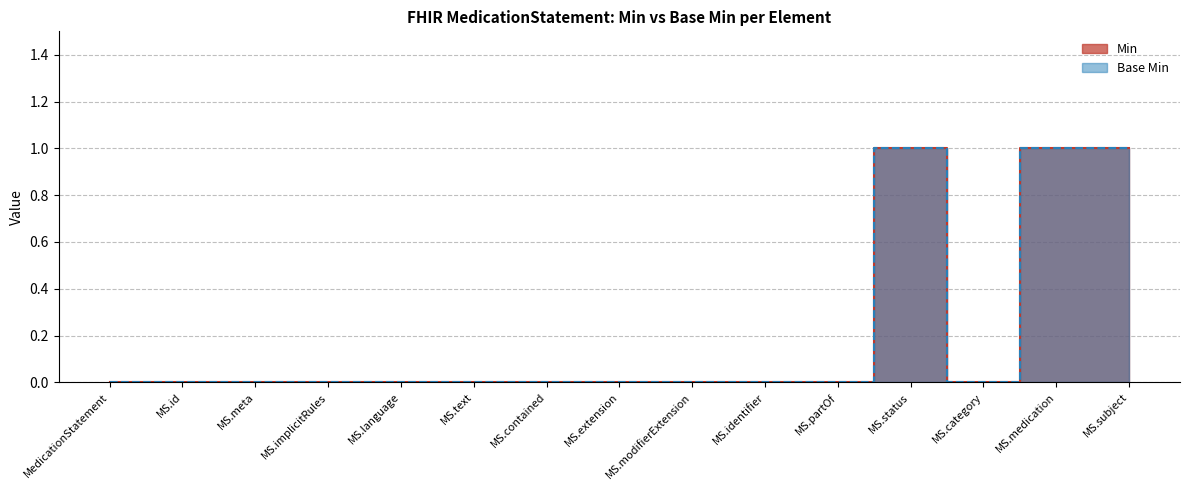

Rank the categories by Base Min value from highest to lowest.

MS.status, MS.medication, MS.subject, MedicationStatement, MS.id, MS.meta, MS.implicitRules, MS.language, MS.text, MS.contained, MS.extension, MS.modifierExtension, MS.identifier, MS.partOf, MS.category